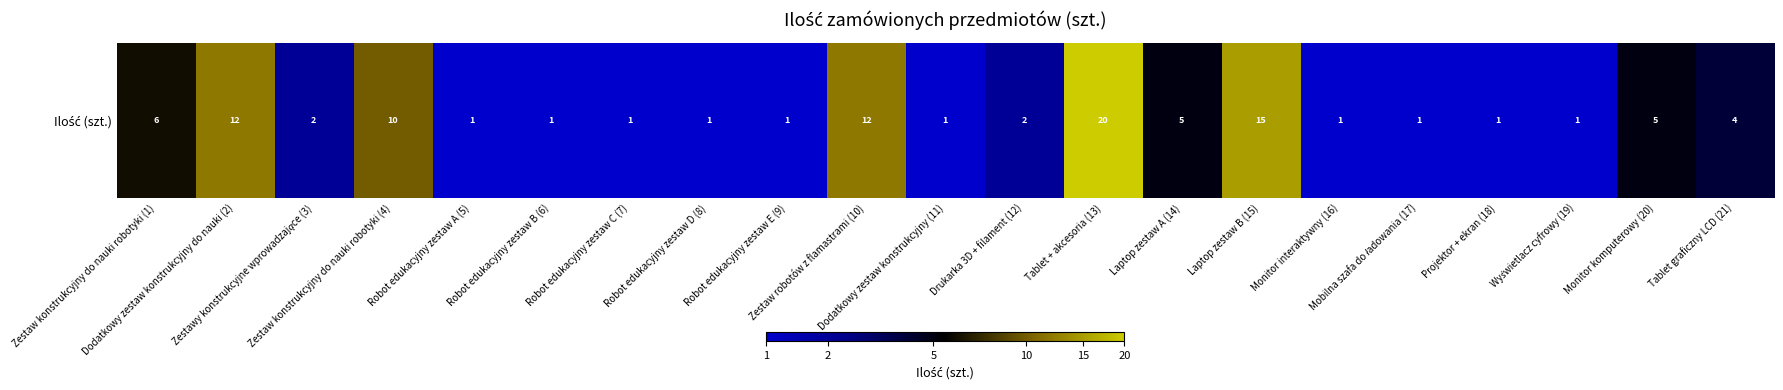

What is the sum of the values at Robot edukacyjny zestaw D (8) and Robot edukacyjny zestaw C (7)?

1.4